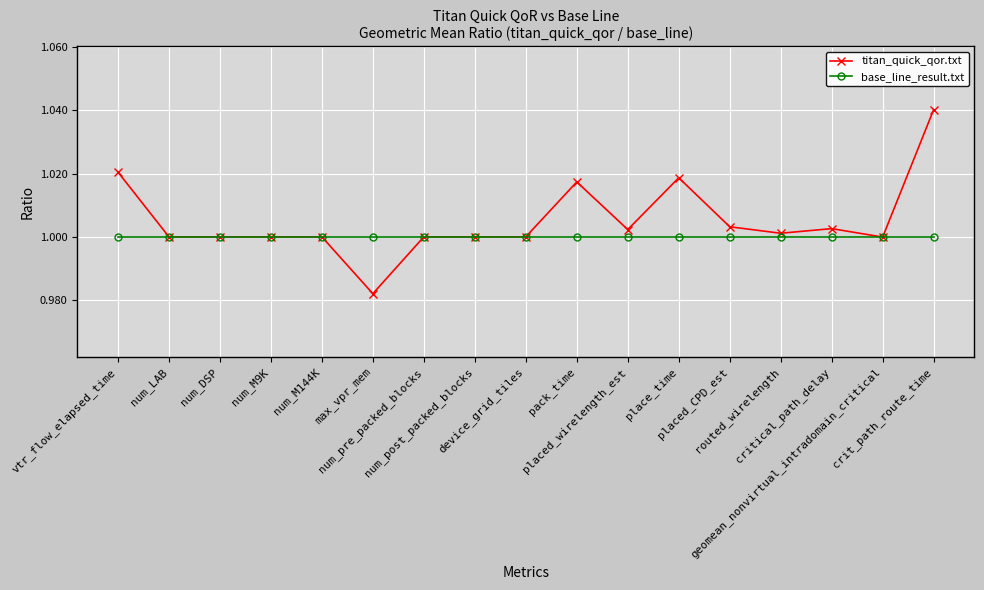

Which series has the largest total across all categories?

titan_quick_qor.txt